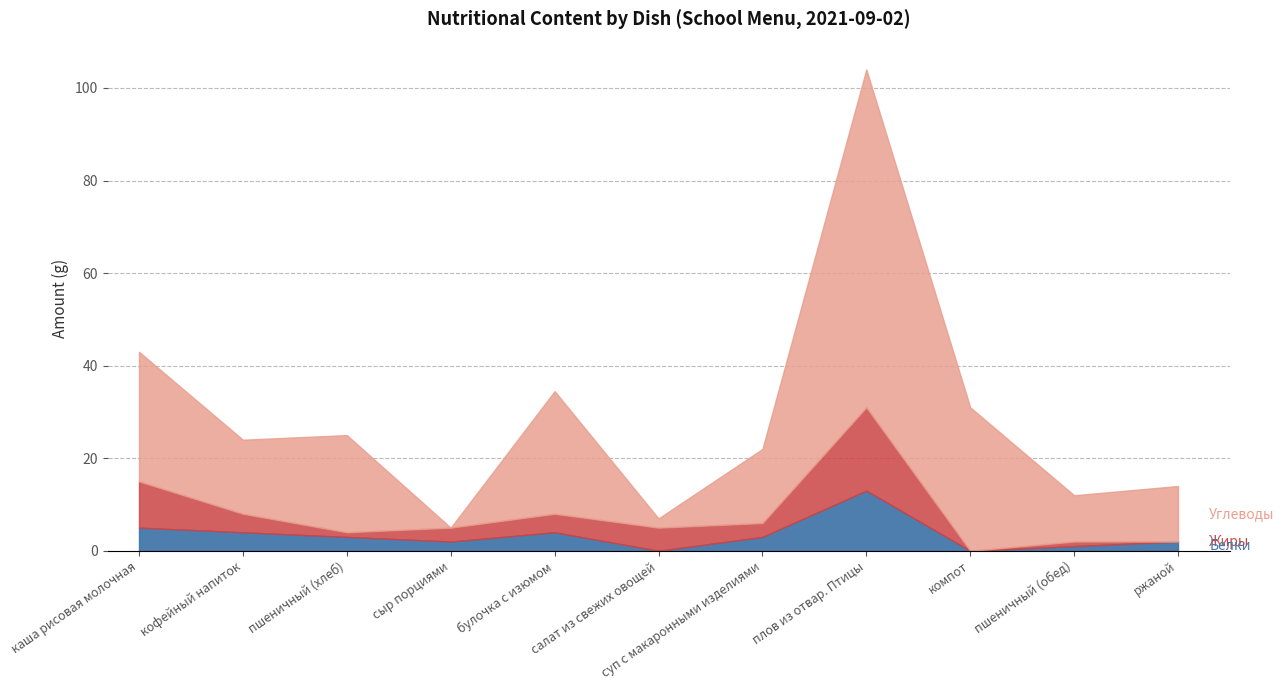

Between суп с макаронными изделиями and каша рисовая молочная, which is larger?

каша рисовая молочная